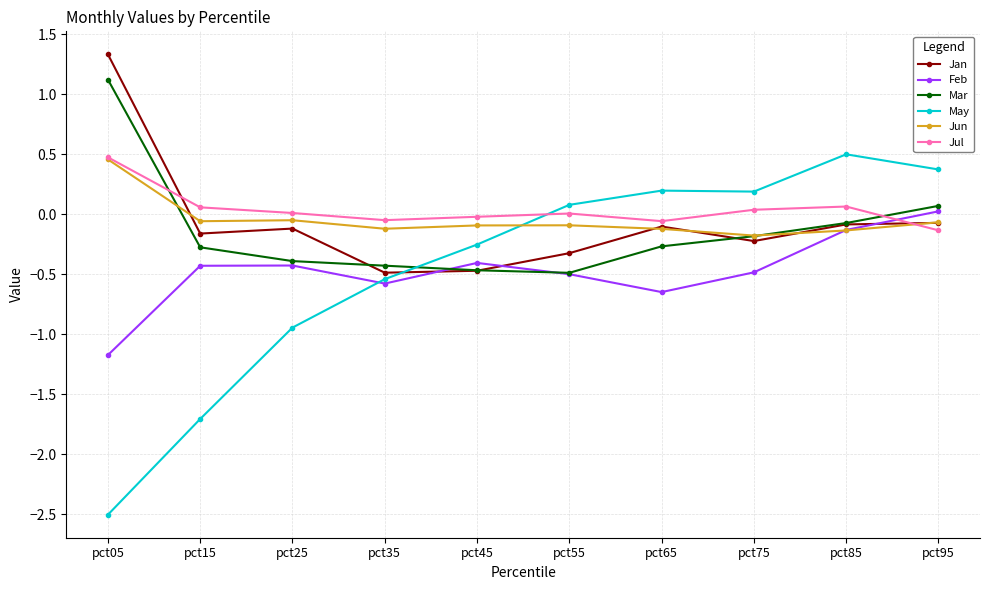

Count the number of categories in the chart.

10